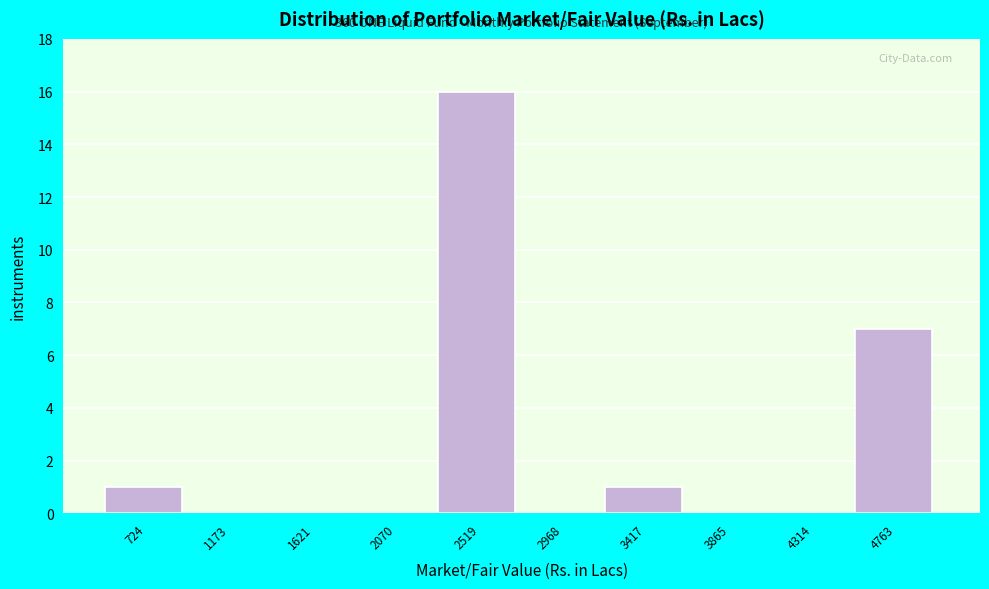

Over which range of the x-axis is the bar tallest?

2300 to 2750